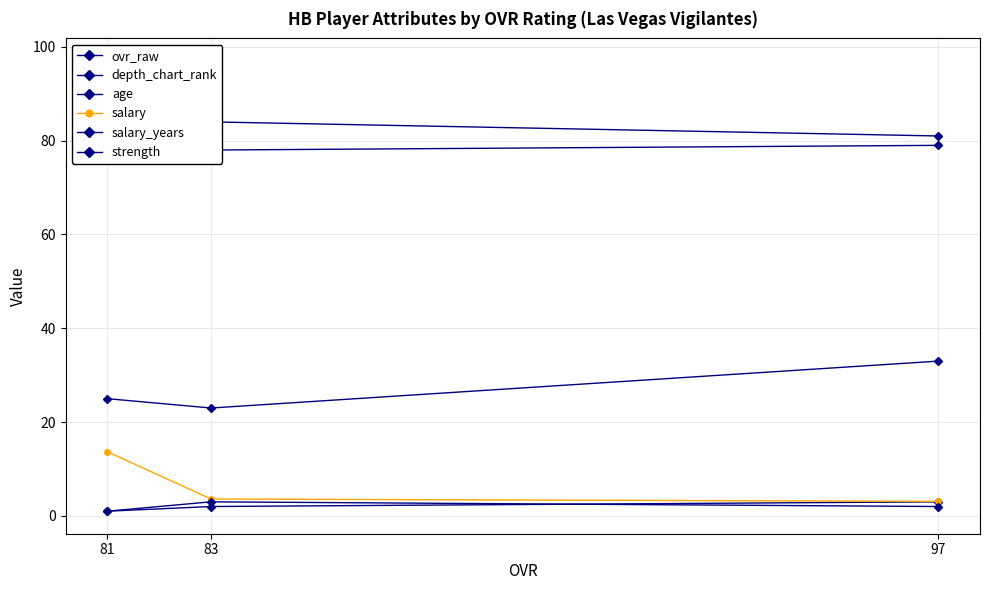

What is the total value across all series at 97?

201.1